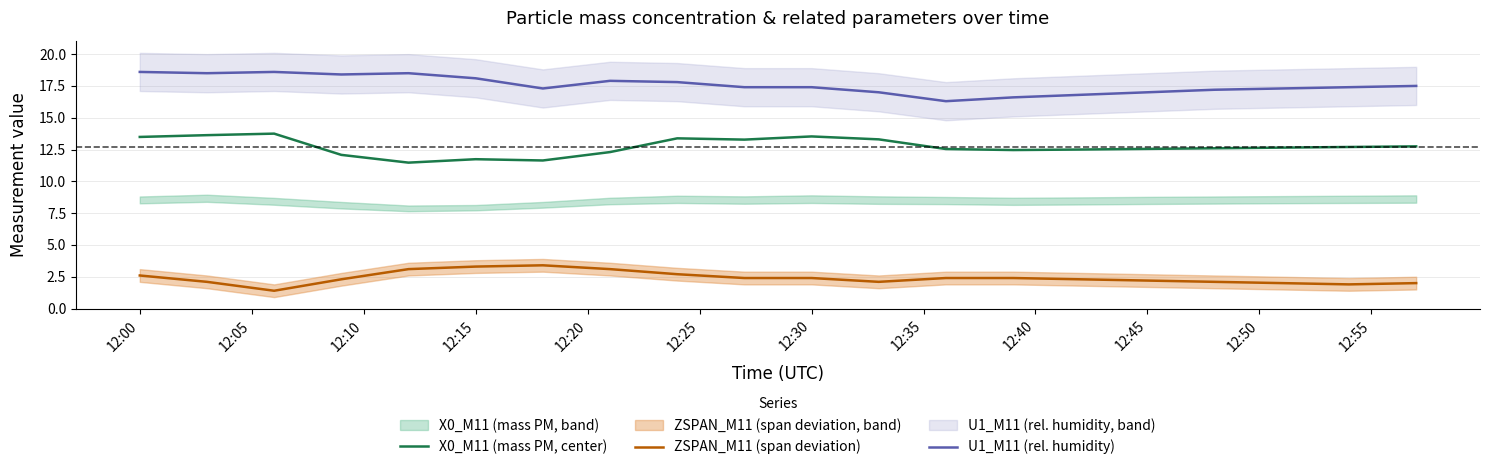

True or false: X0_M11 (mass PM, center) and U1_M11 (rel. humidity) intersect in this chart.

False